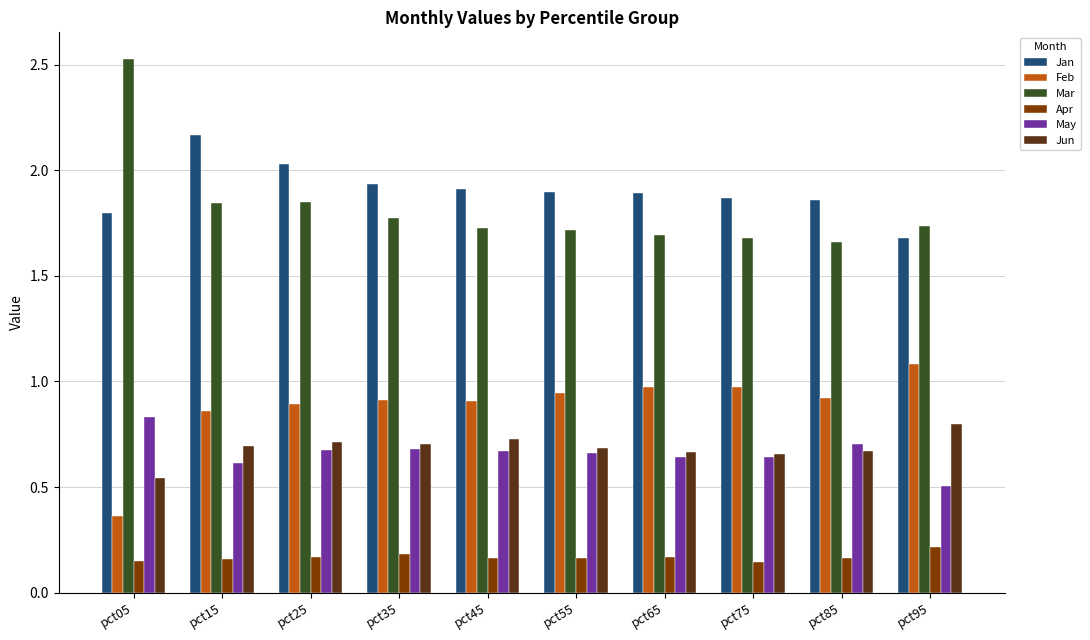

Which series has the widest spread of values?

Mar